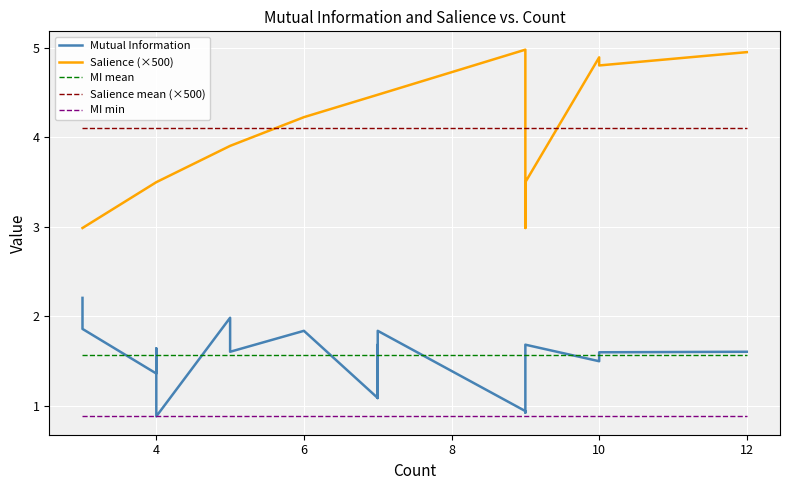

True or false: Salience (×500) has more than 1 interior local peaks.

True